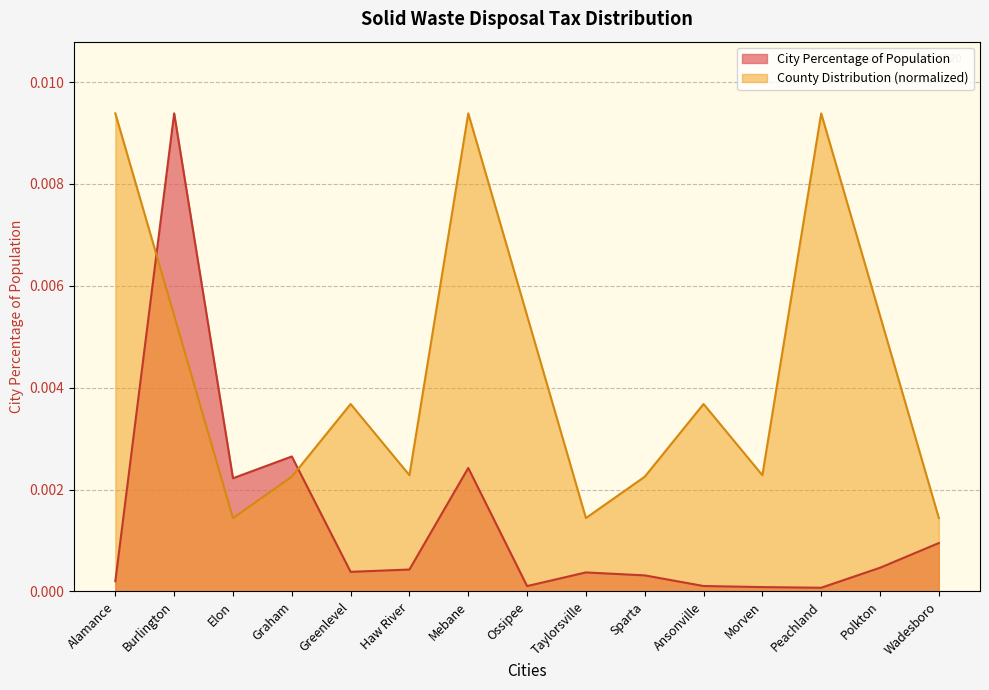

How many categories are shown in the chart?

15